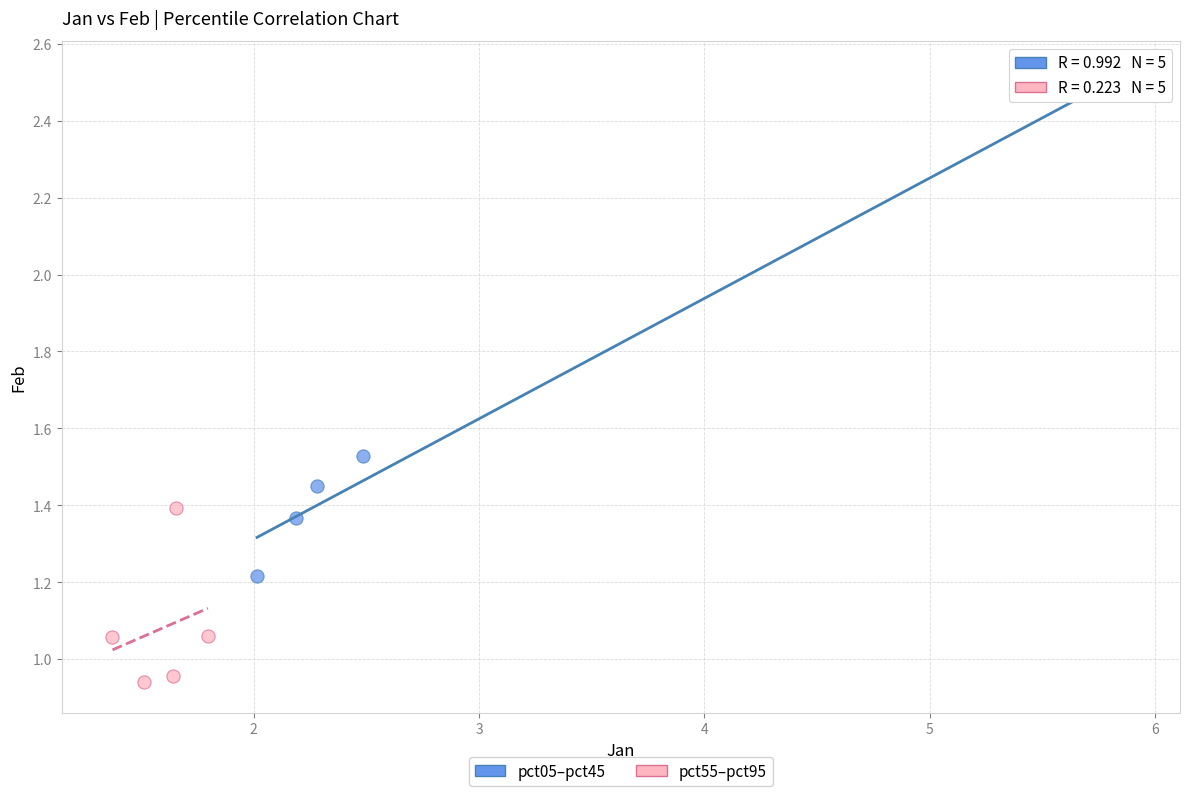

Which series reaches the minimum Y coordinate?

pct55–pct95